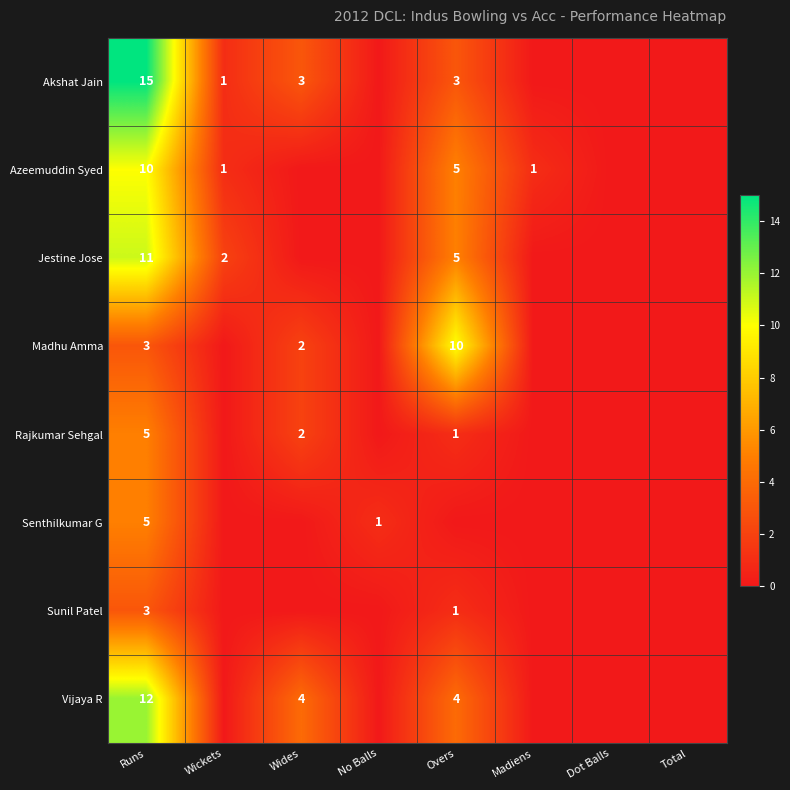

The Senthilkumar G series shows 1 at No Balls. True or false?

True